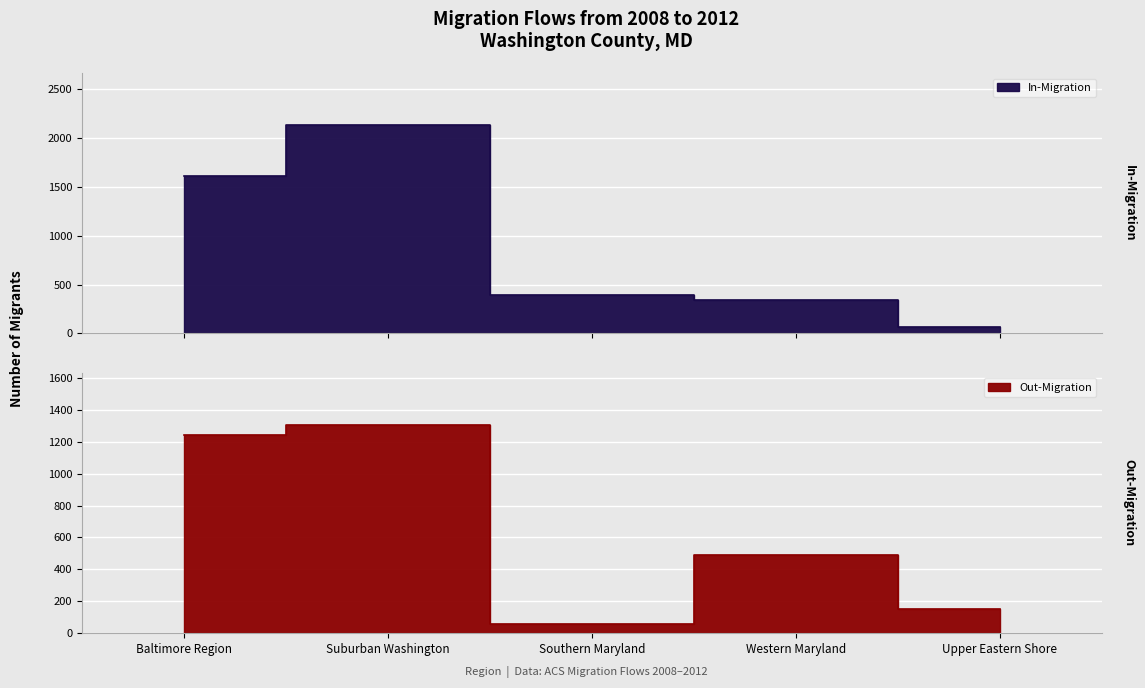

In Out-Migration, how many points are lower than both neighbors (excluding endpoints)?

1